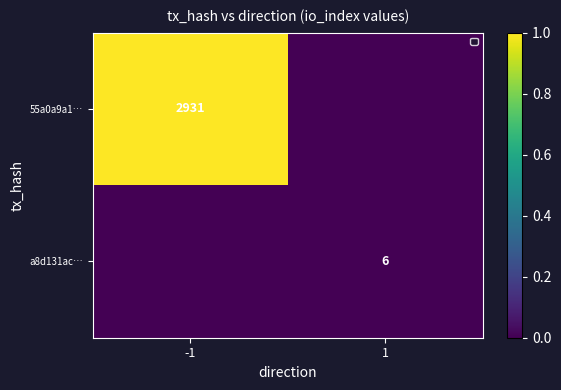

Which category has the highest value across all series?

-1